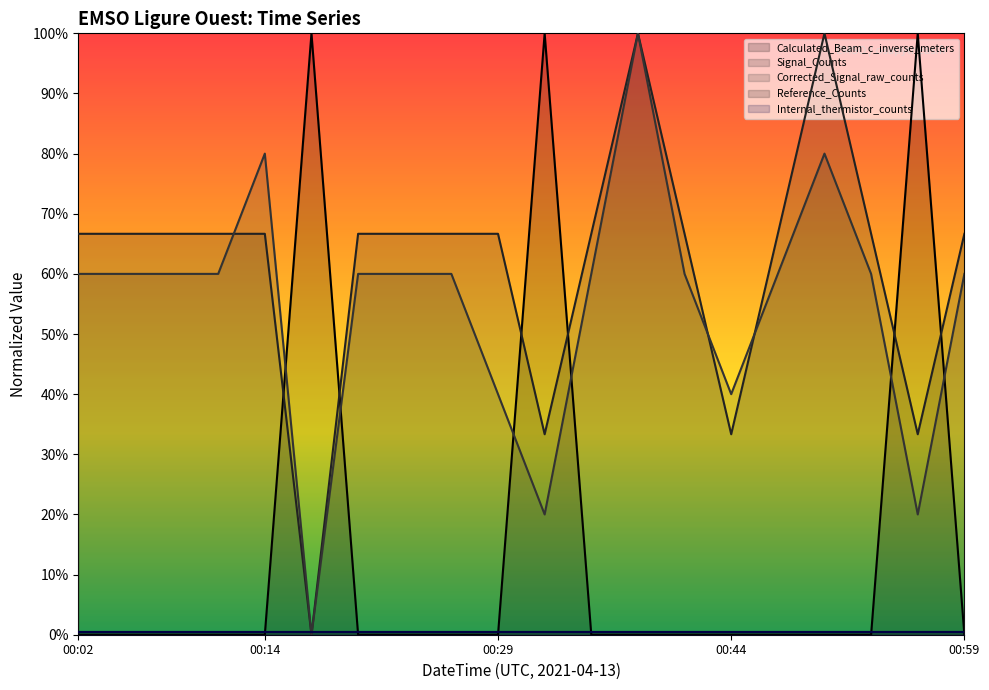

Which series has the largest total across all categories?

Signal_Counts